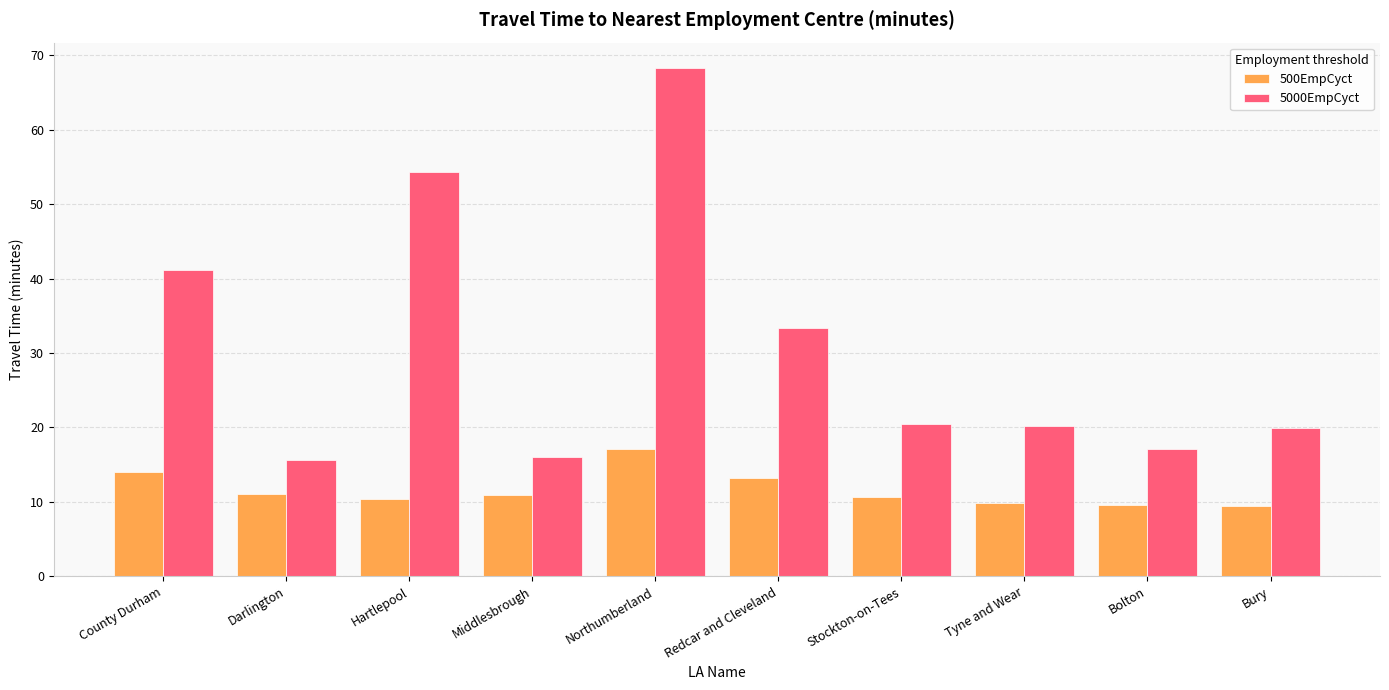

What is the total value across all series at Middlesbrough?

27.0